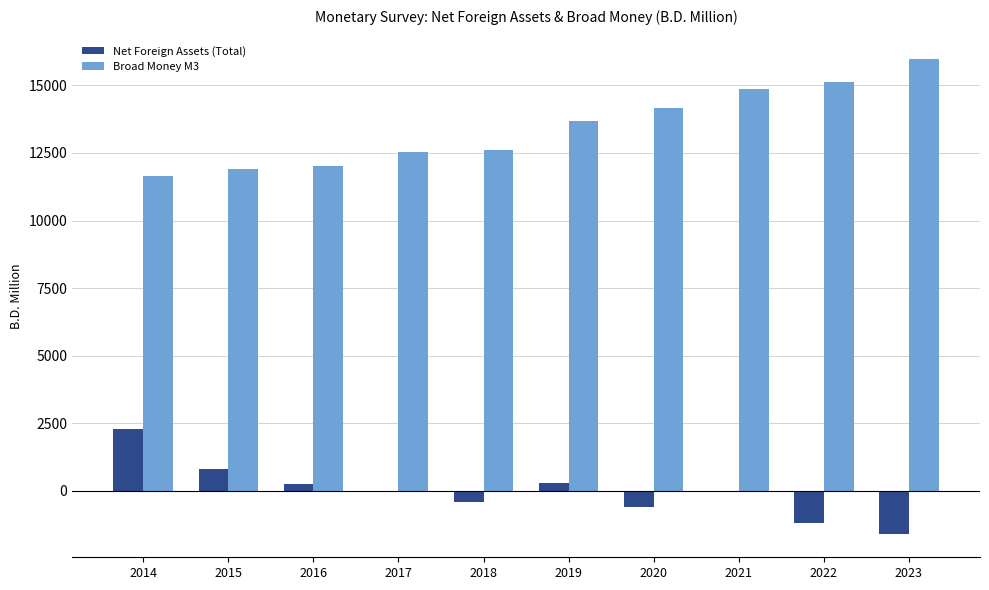

How many groups of bars are there?

10